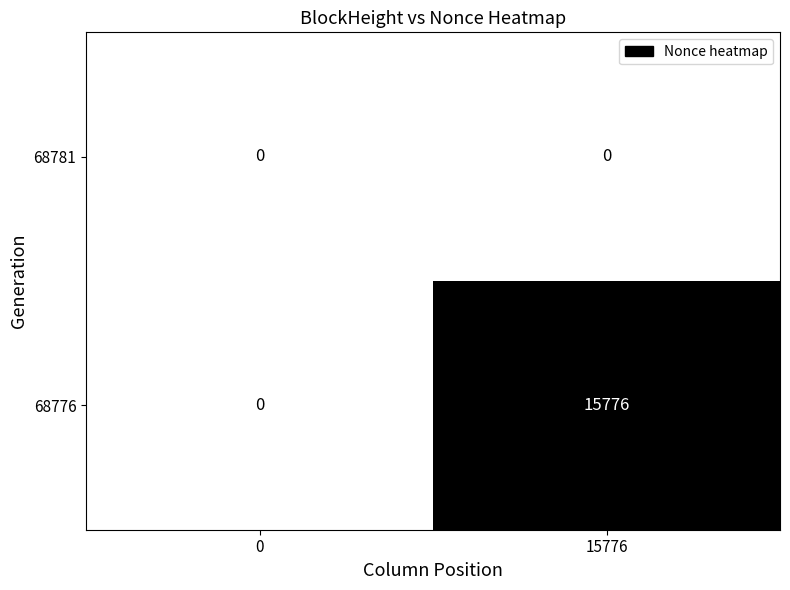

At how many categories does at least one series exceed 14531?

1